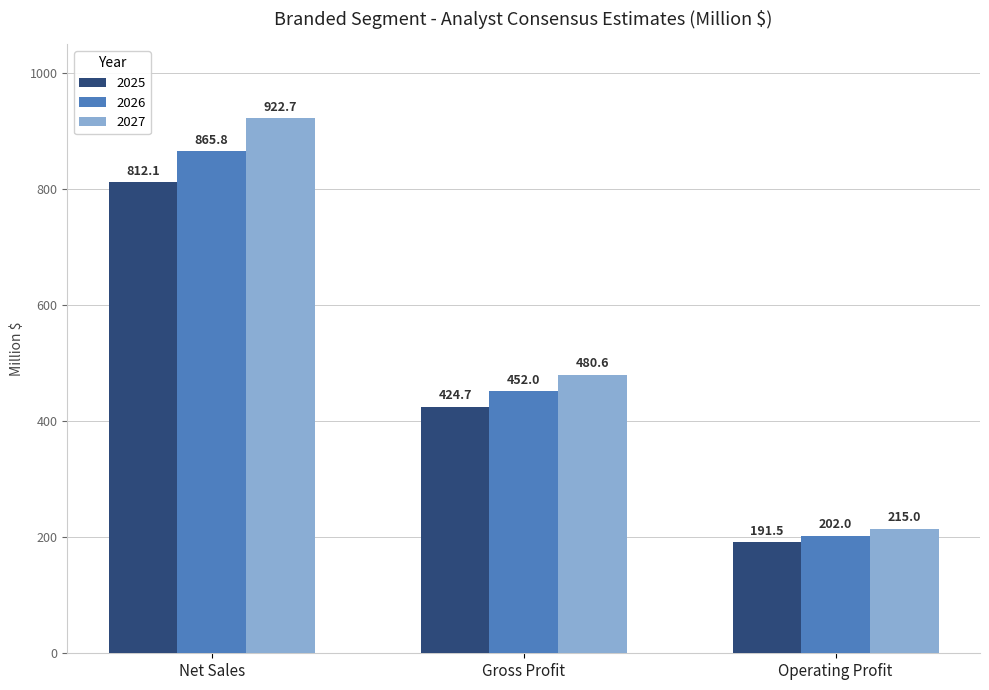

Where is 2026 nearest to the value 533?

Gross Profit